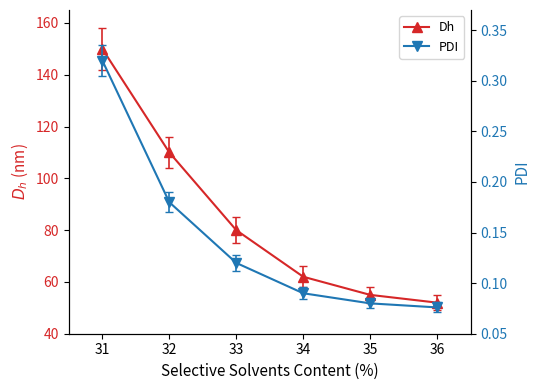

Which series has the largest total across all categories?

Dh